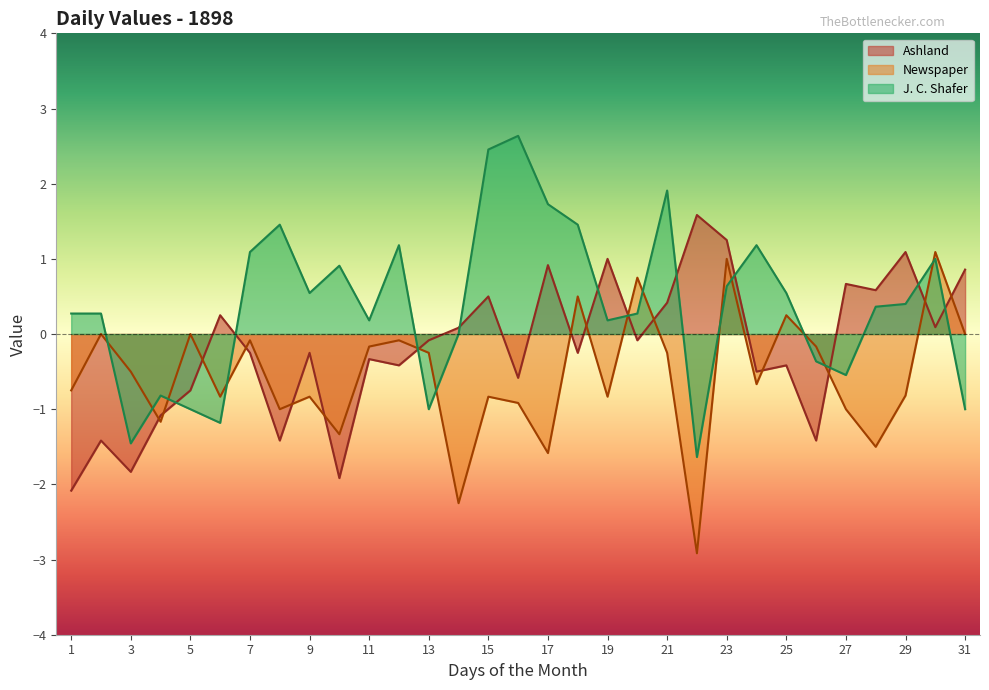

How many data points in Ashland are less than 0?

18